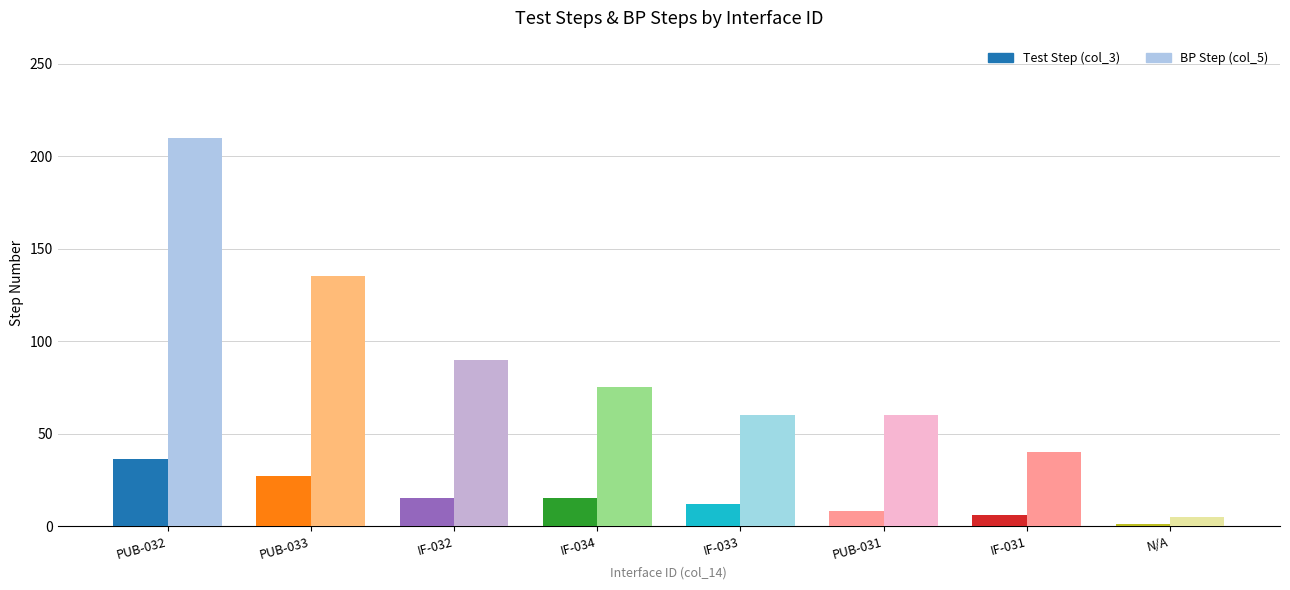

What is the lowest value of the BP Step (col_5) series?

5